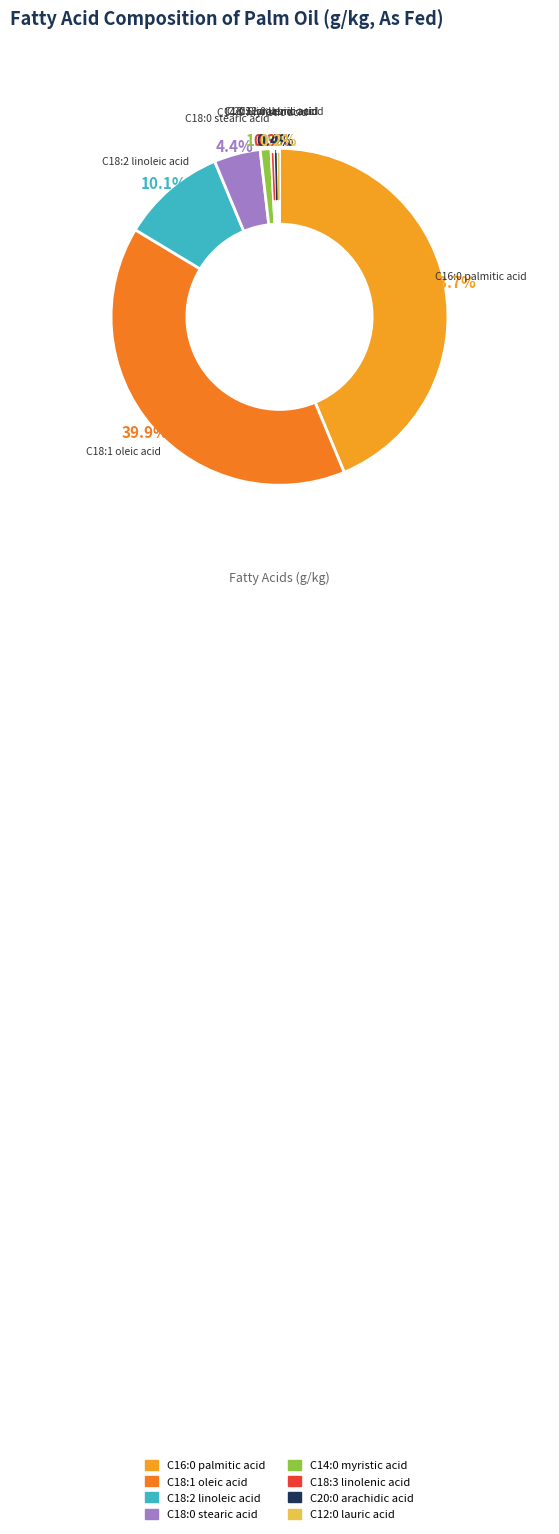

Which has a higher value, C20:0 arachidic acid or C16:0 palmitic acid?

C16:0 palmitic acid